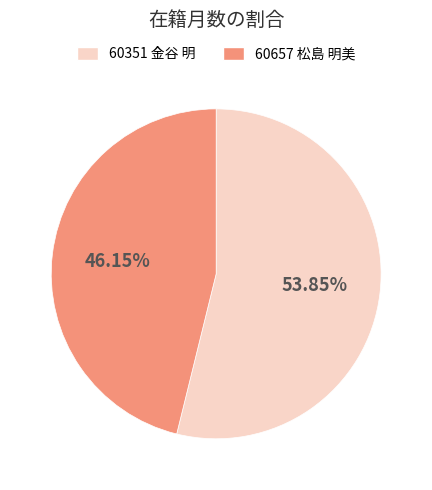

Count the number of slices in the pie.

2